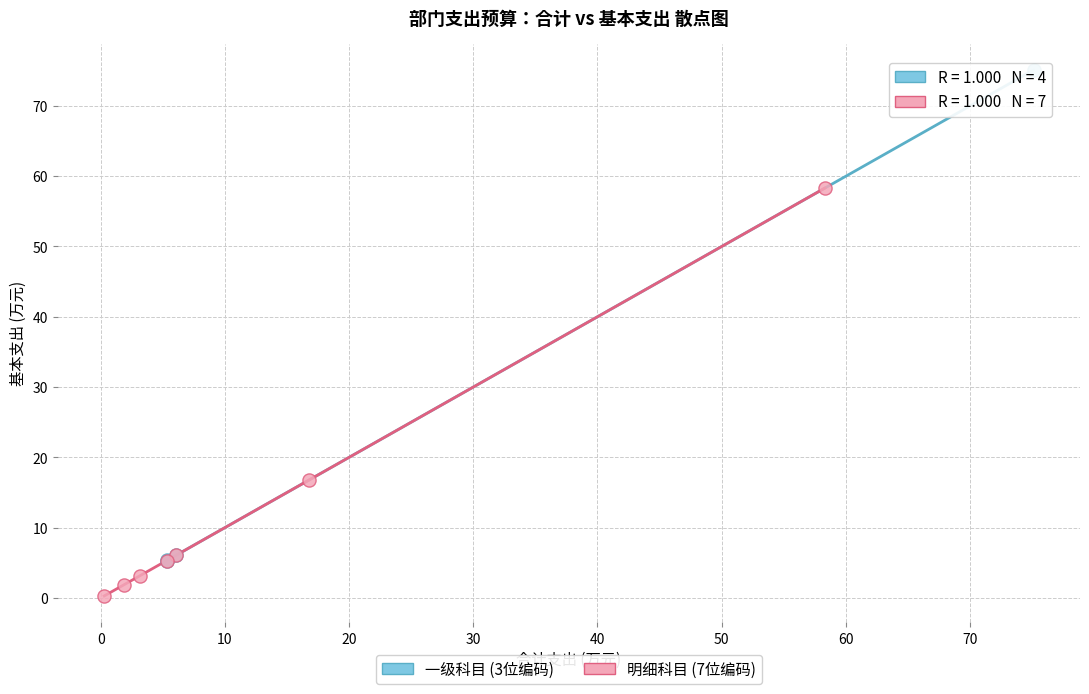

Which series contains the lowest Y value?

明细科目 (7位编码)